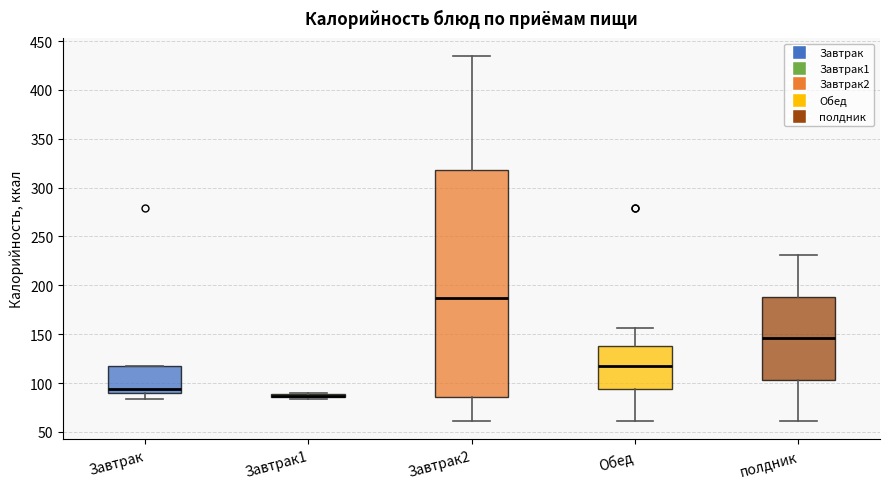

Which box is the tallest, from its lower edge to its upper edge?

Завтрак2